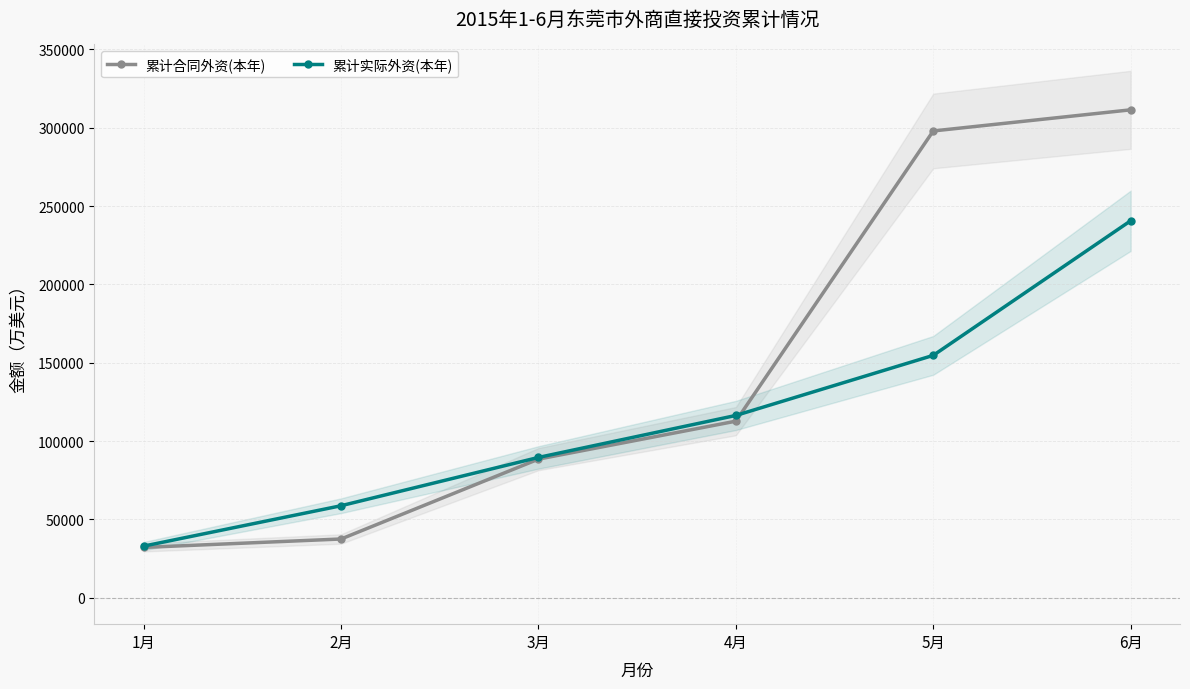

Which series has the largest total across all categories?

累计合同外资(本年)